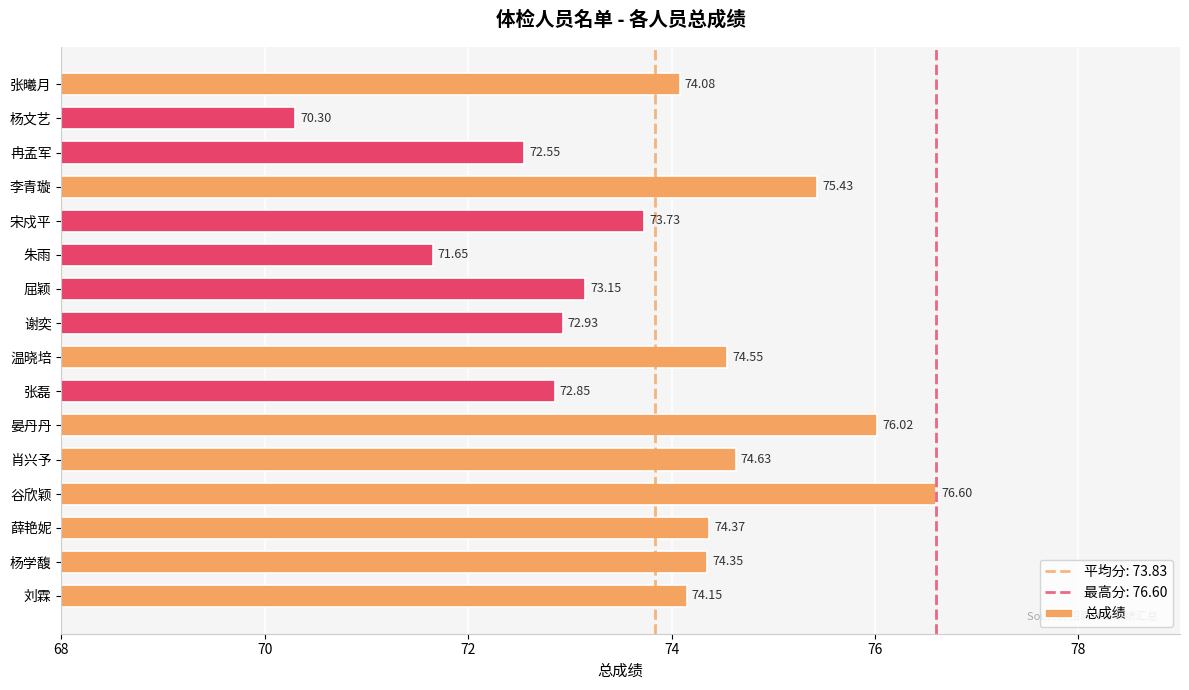

What is the greatest value displayed?

76.6